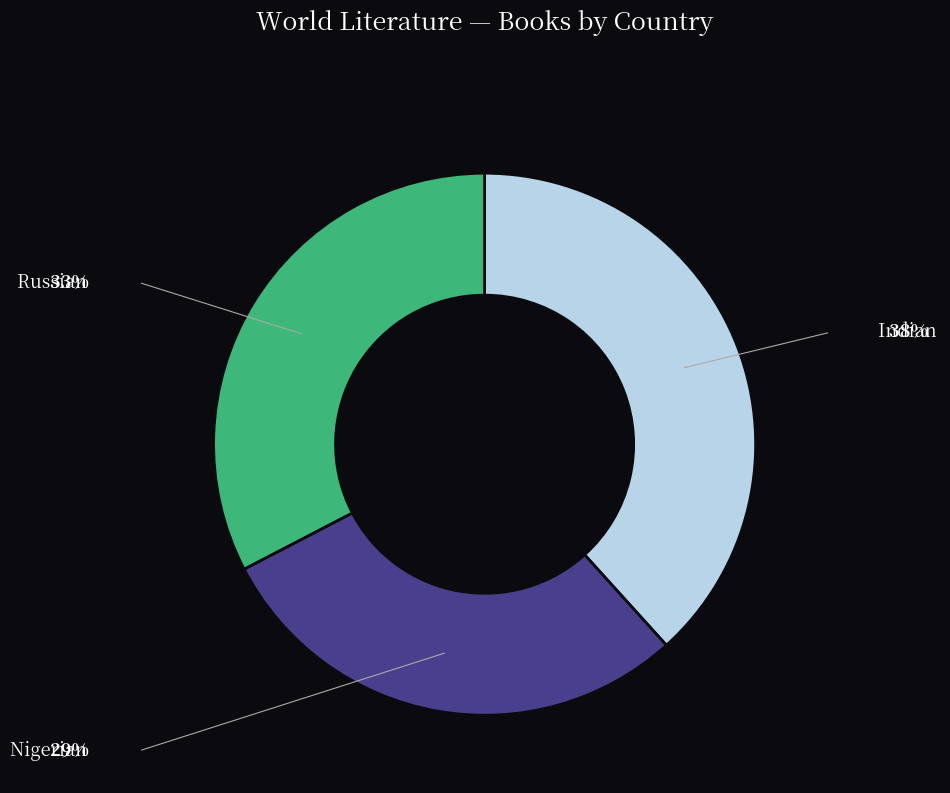

Does any single category account for the majority?

No